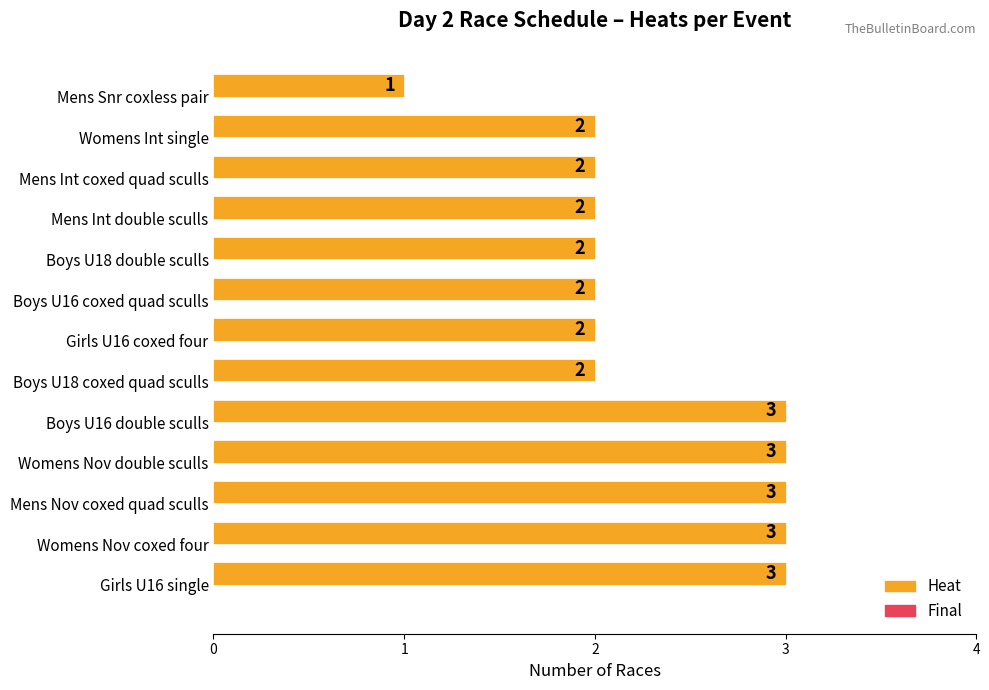

What is the ratio of the value at Boys U16 double sculls to the value at Womens Int single?

1.5